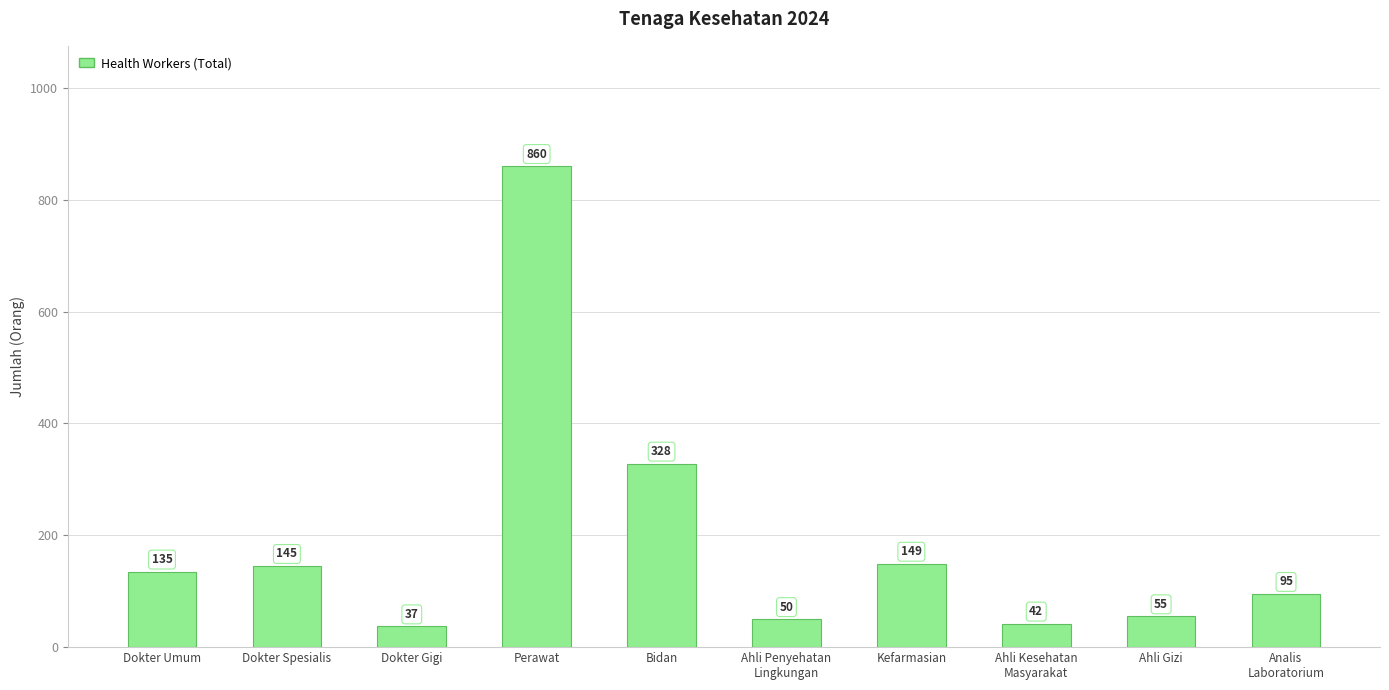

What is the greatest value displayed?

860